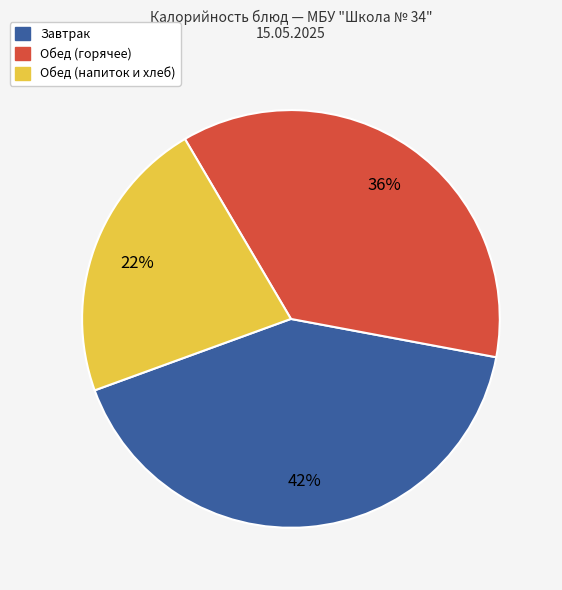

Is there any slice that represents more than half of the pie?

No